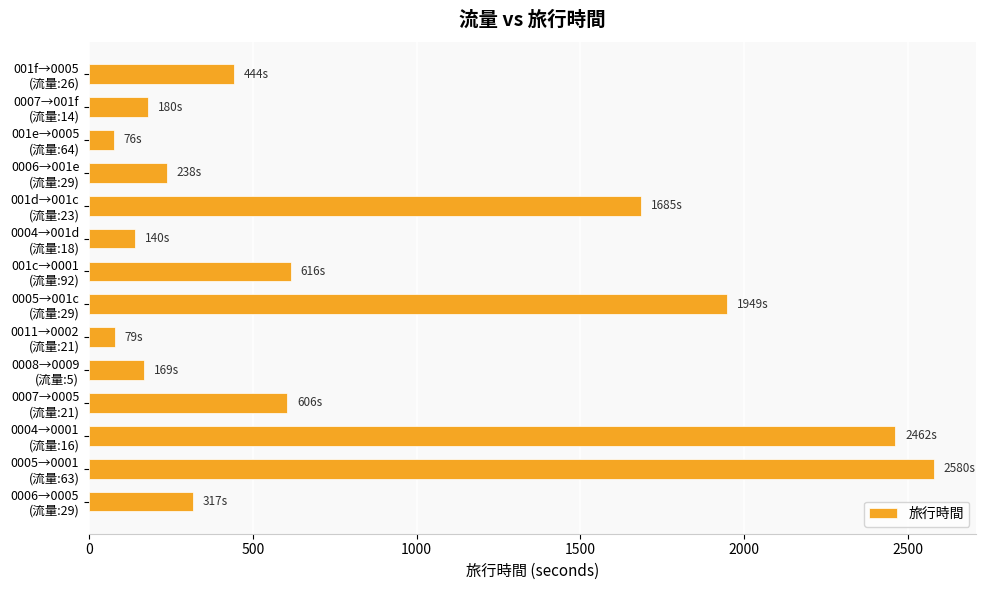

What is the sum of all values?

11541